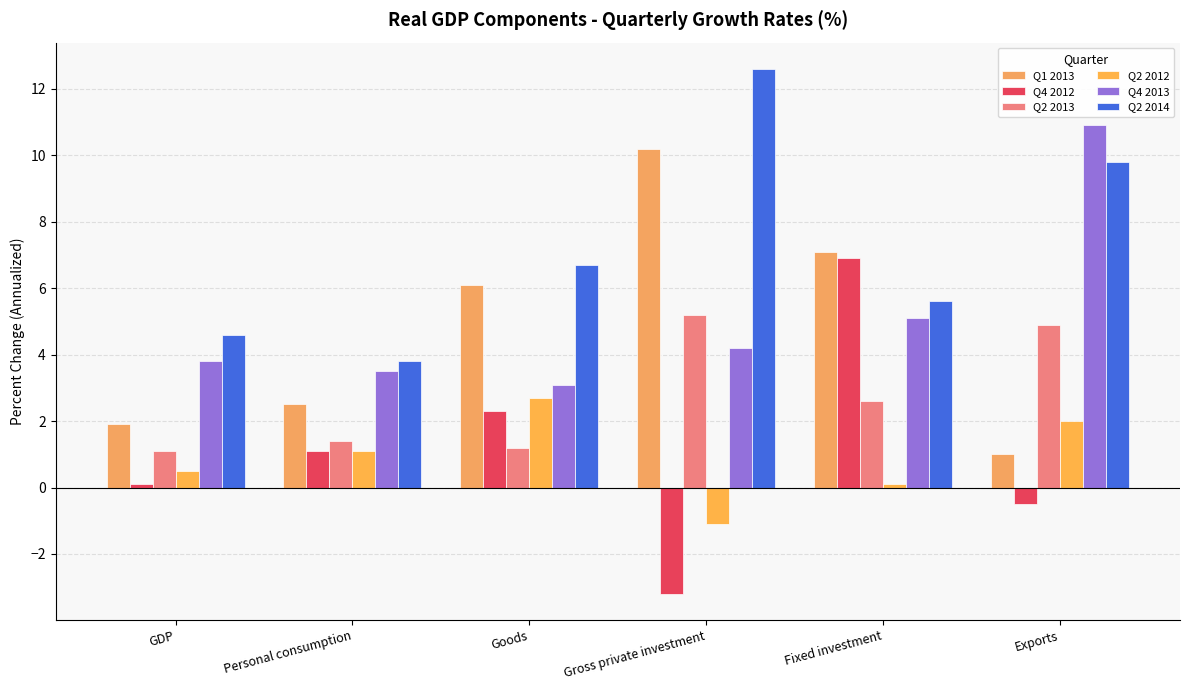

Reading right to left, list all the values displayed in this chart.

Q1 2013: Exports=1.0	Fixed investment=7.1	Gross private investment=10.2	Goods=6.1	Personal consumption=2.5	GDP=1.9
Q4 2012: Exports=-0.5	Fixed investment=6.9	Gross private investment=-3.2	Goods=2.3	Personal consumption=1.1	GDP=0.1
Q2 2013: Exports=4.9	Fixed investment=2.6	Gross private investment=5.2	Goods=1.2	Personal consumption=1.4	GDP=1.1
Q2 2012: Exports=2.0	Fixed investment=0.1	Gross private investment=-1.1	Goods=2.7	Personal consumption=1.1	GDP=0.5
Q4 2013: Exports=10.9	Fixed investment=5.1	Gross private investment=4.2	Goods=3.1	Personal consumption=3.5	GDP=3.8
Q2 2014: Exports=9.8	Fixed investment=5.6	Gross private investment=12.6	Goods=6.7	Personal consumption=3.8	GDP=4.6